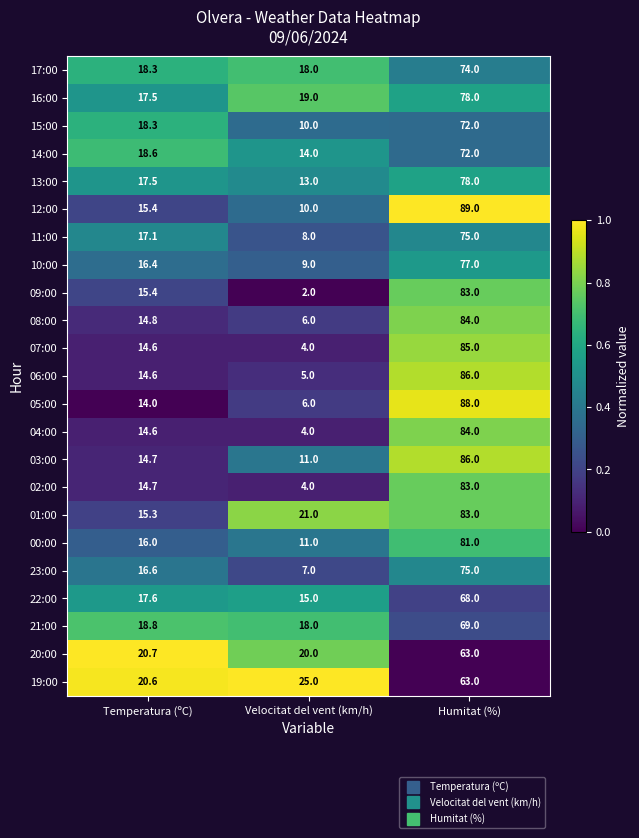

Is it true that 09:00 equals 21.5 at Temperatura (ºC)?

False